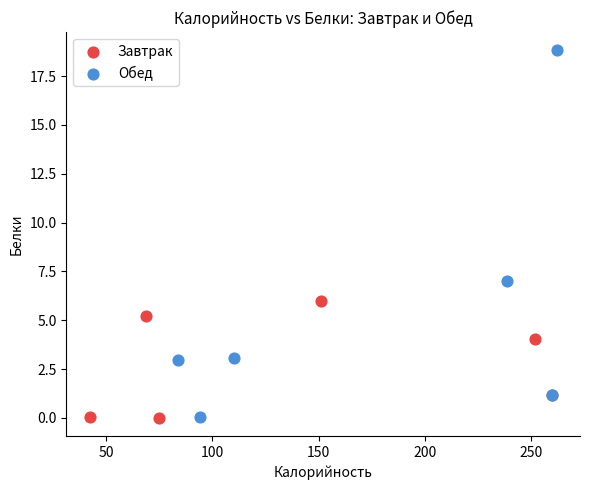

Which series reaches the maximum Y coordinate?

Обед